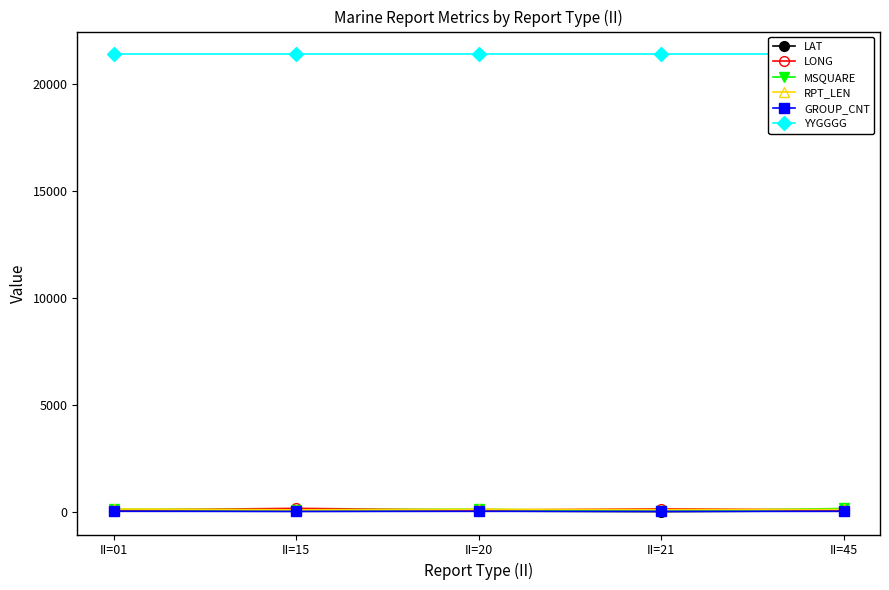

True or false: LAT has more than 0 points higher than both neighbors.

True